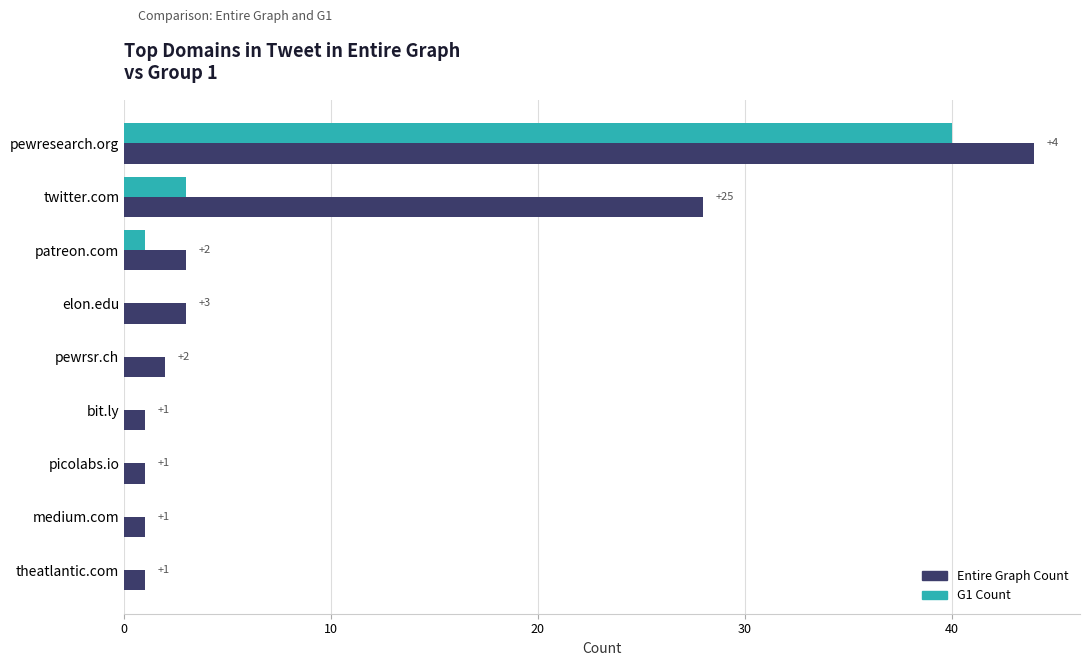

What is the maximum value shown in the chart?

44